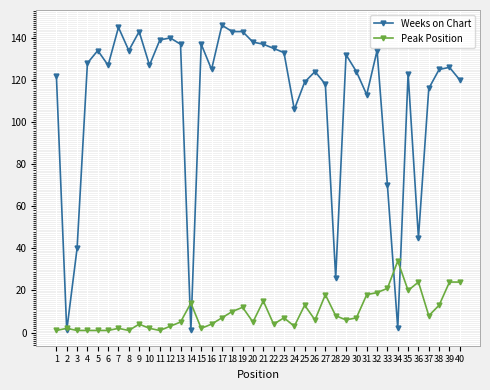

How many values in the Weeks on Chart series are below 127?

20